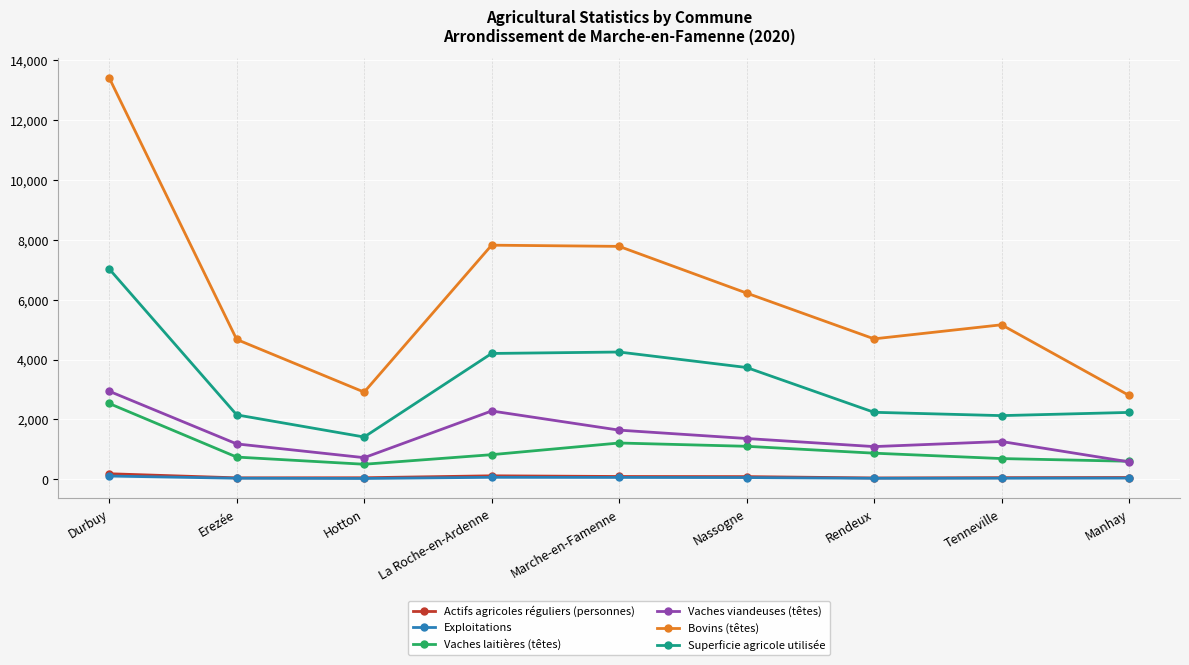

At which category does the chart reach its peak across all series?

Durbuy